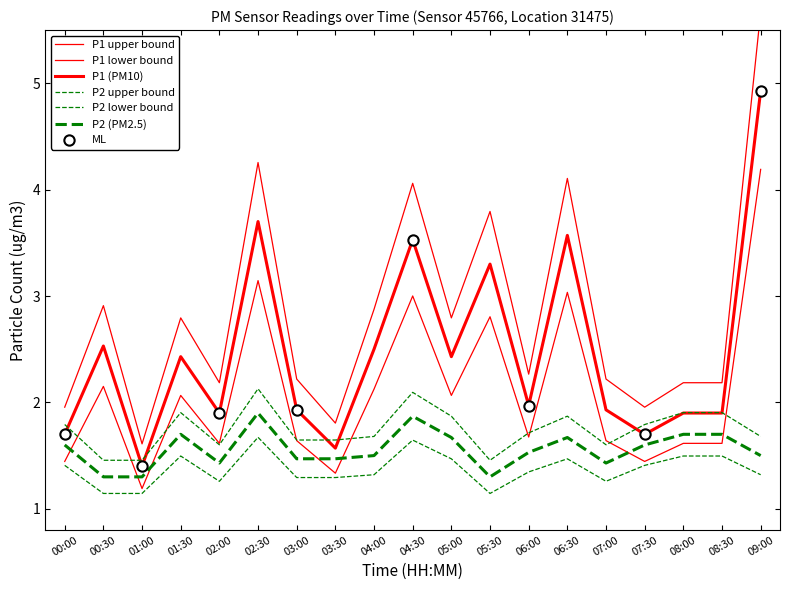

At how many categories does at least one series exceed 4?

1